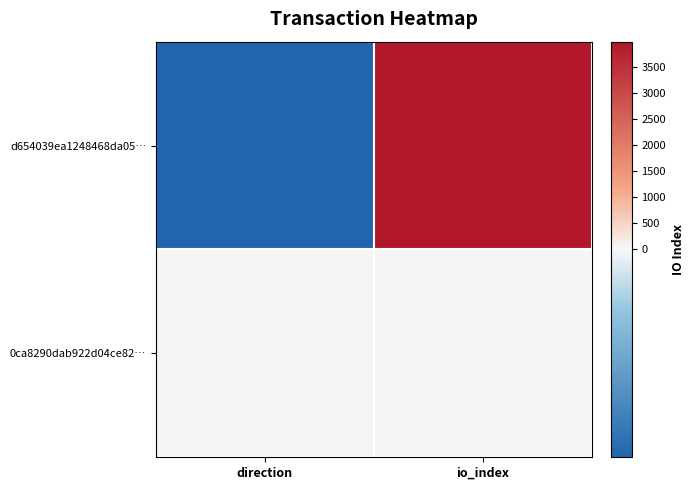

Which has a higher value, io_index or direction?

io_index